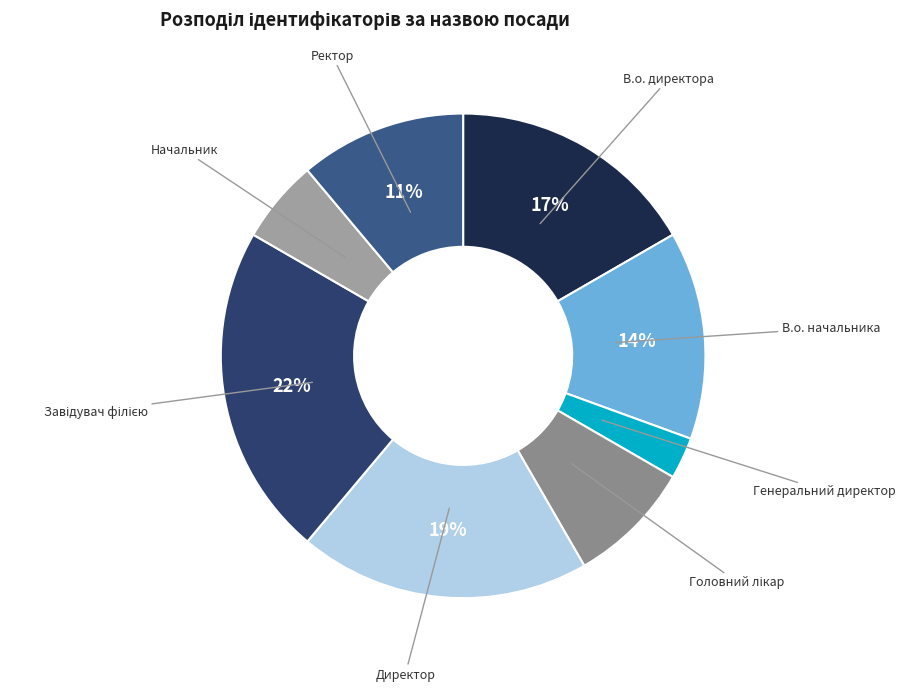

How many slices are in this pie chart?

8